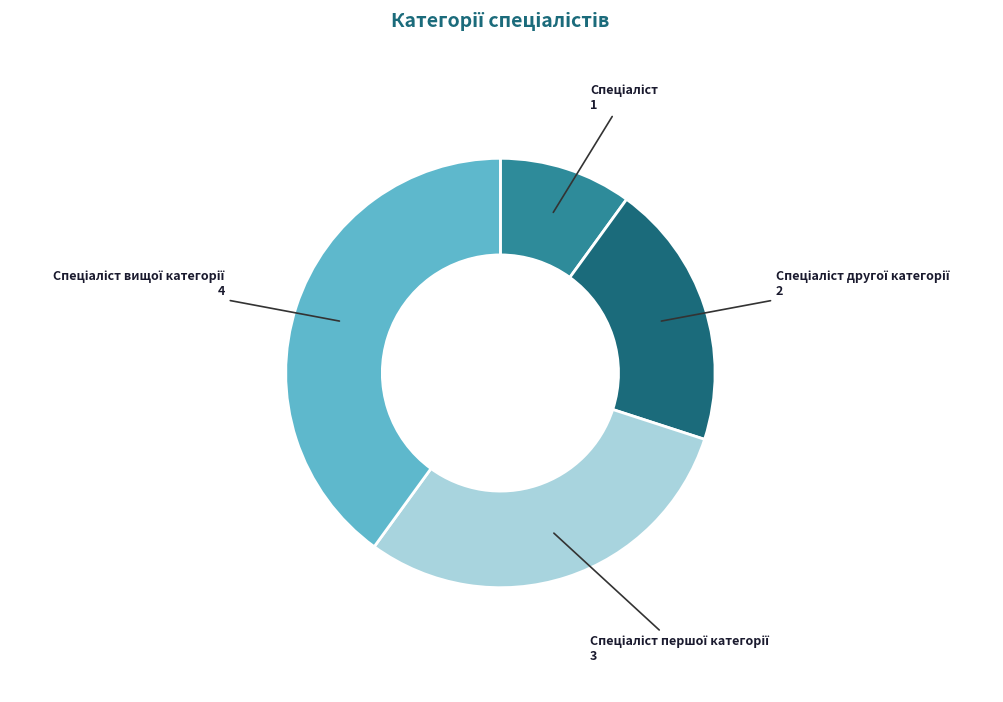

How many slices are in this pie chart?

4